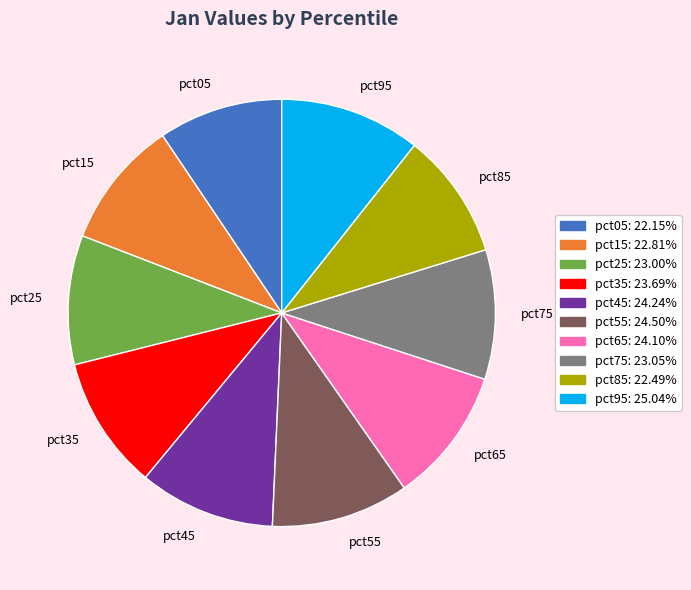

Is there a majority slice in this chart?

No